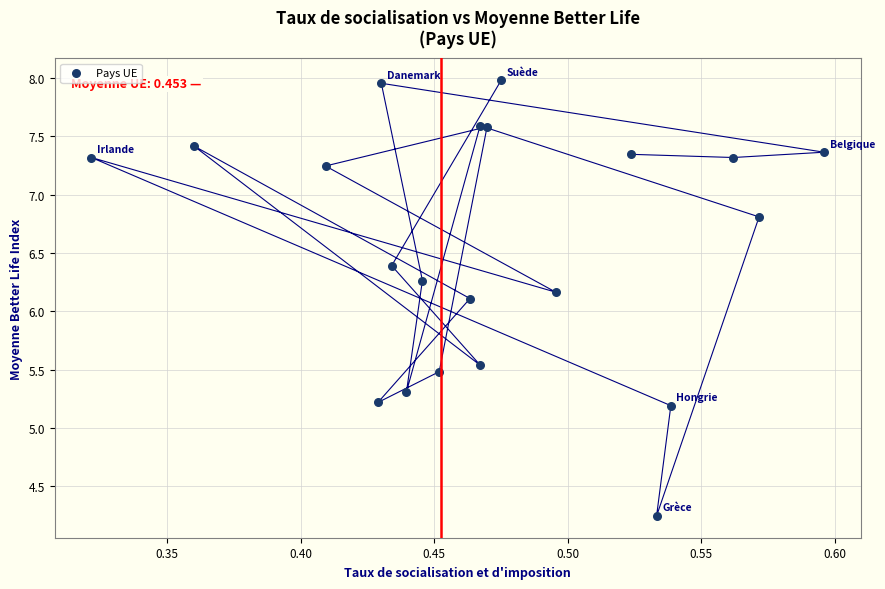

What Y value in the scatter plot is closest to 6?

6.1